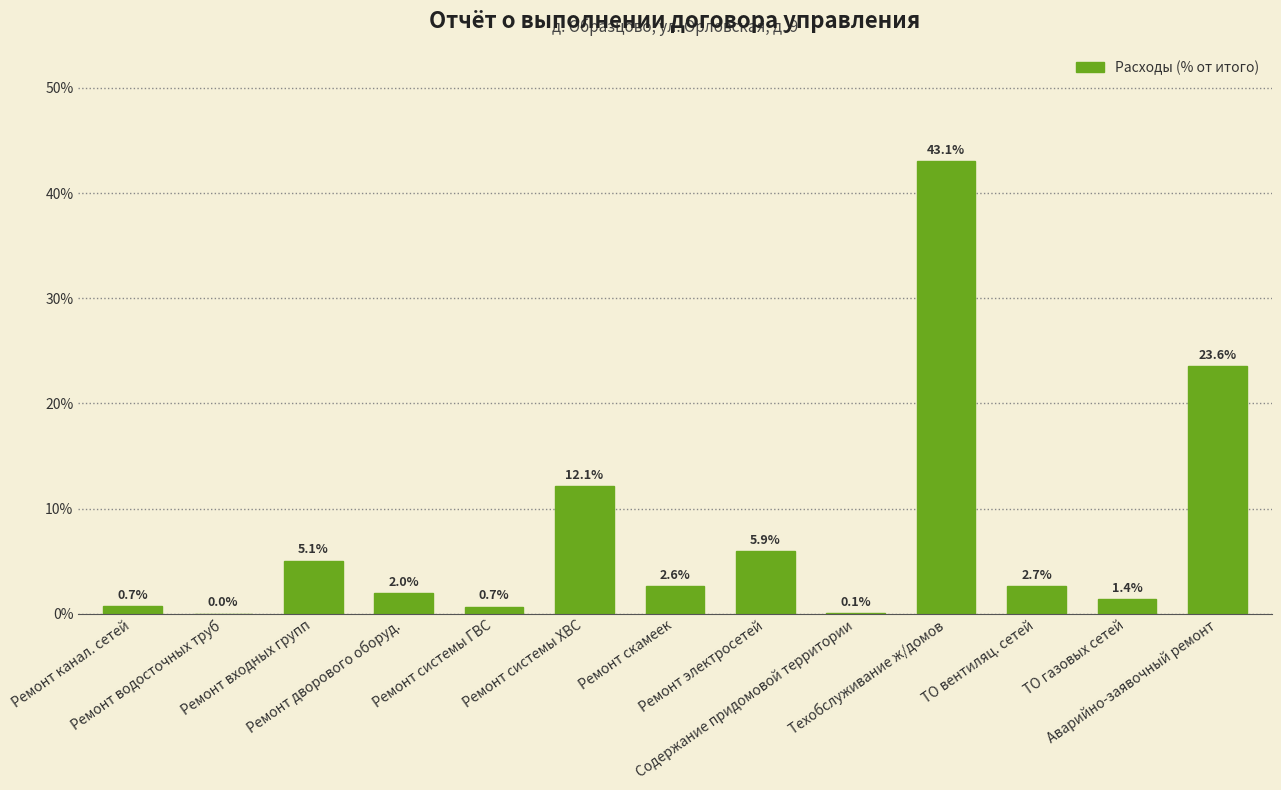

What is the maximum value shown in the chart?

43.1